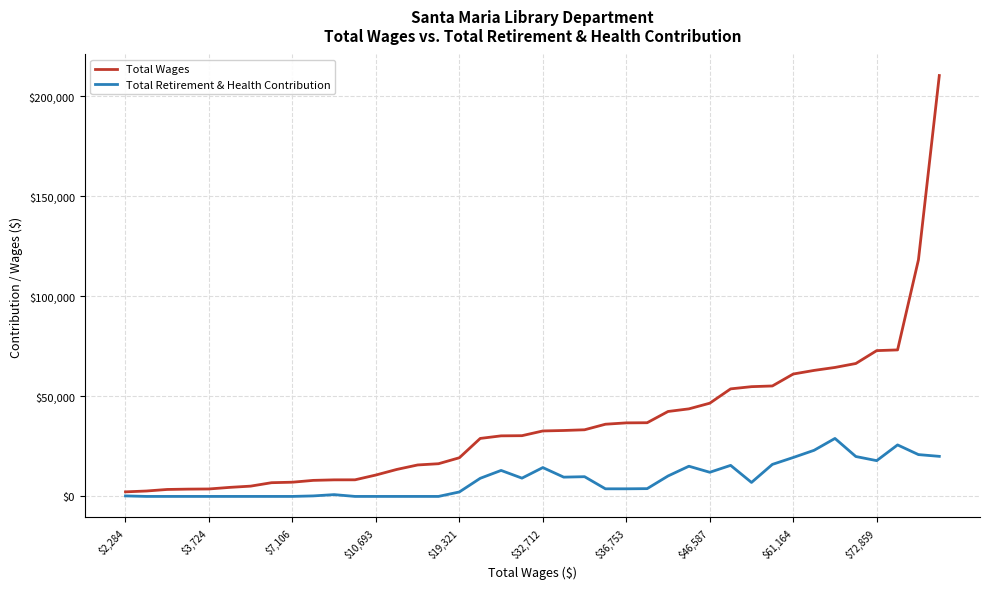

Which series has the largest range (max minus min)?

Total Wages